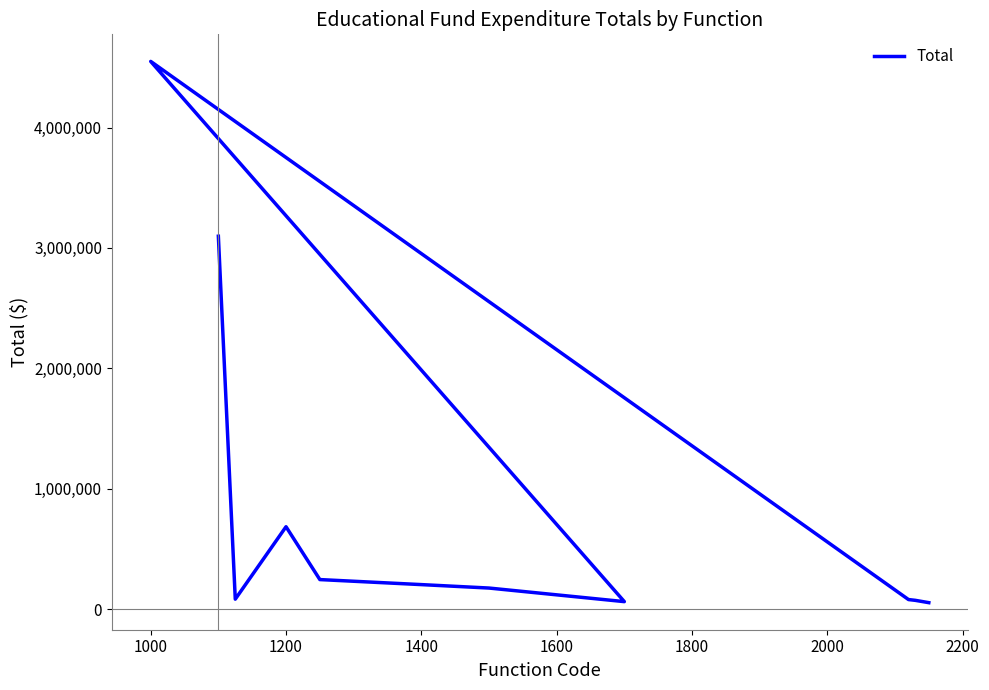

What is the value of the 6th point from the left?

174838